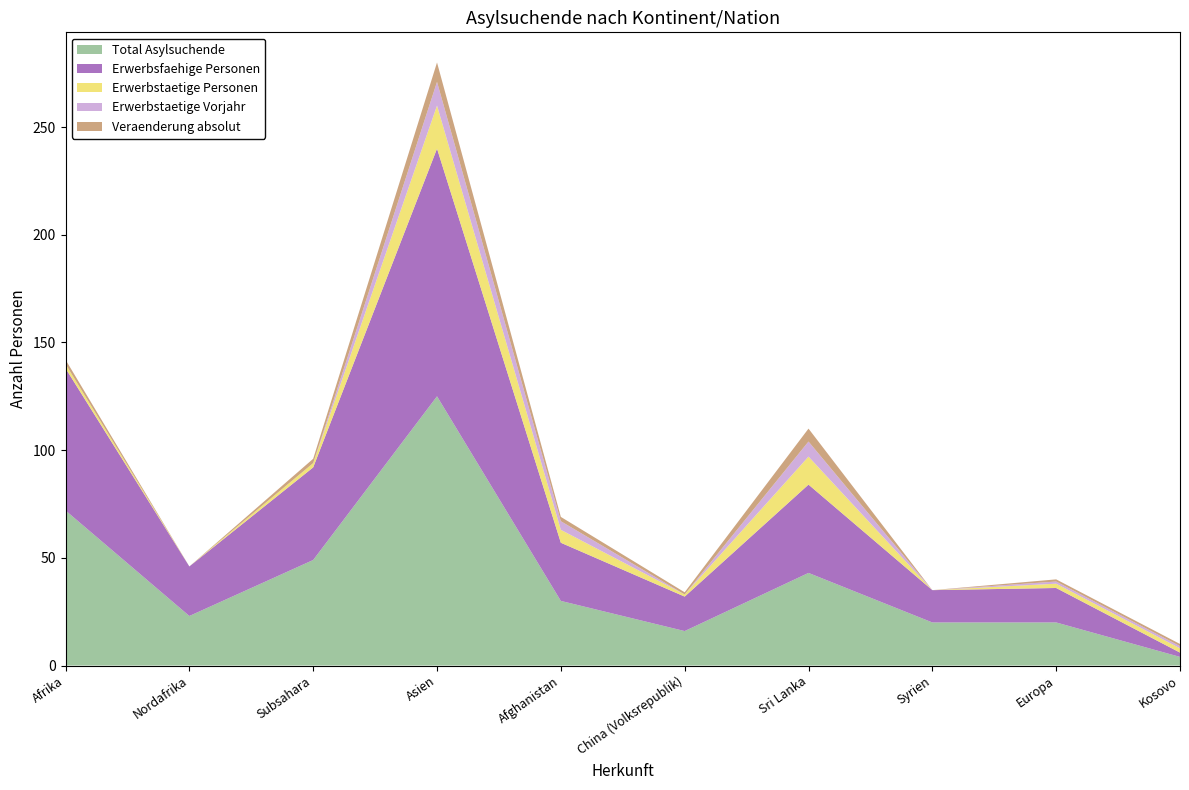

Reading left to right, list all the values displayed in this chart.

Total Asylsuchende: 72	23	49	125	30	16	43	20	20	4
Erwerbsfaehige Personen: 66	23	43	115	27	16	41	15	16	2
Erwerbstaetige Personen: 2	0	2	20	6	1	13	0	2	2
Erwerbstaetige Vorjahr: 0	0	0	11	4	0	7	0	1	1
Veraenderung absolut: 2	0	2	9	2	1	6	0	1	1